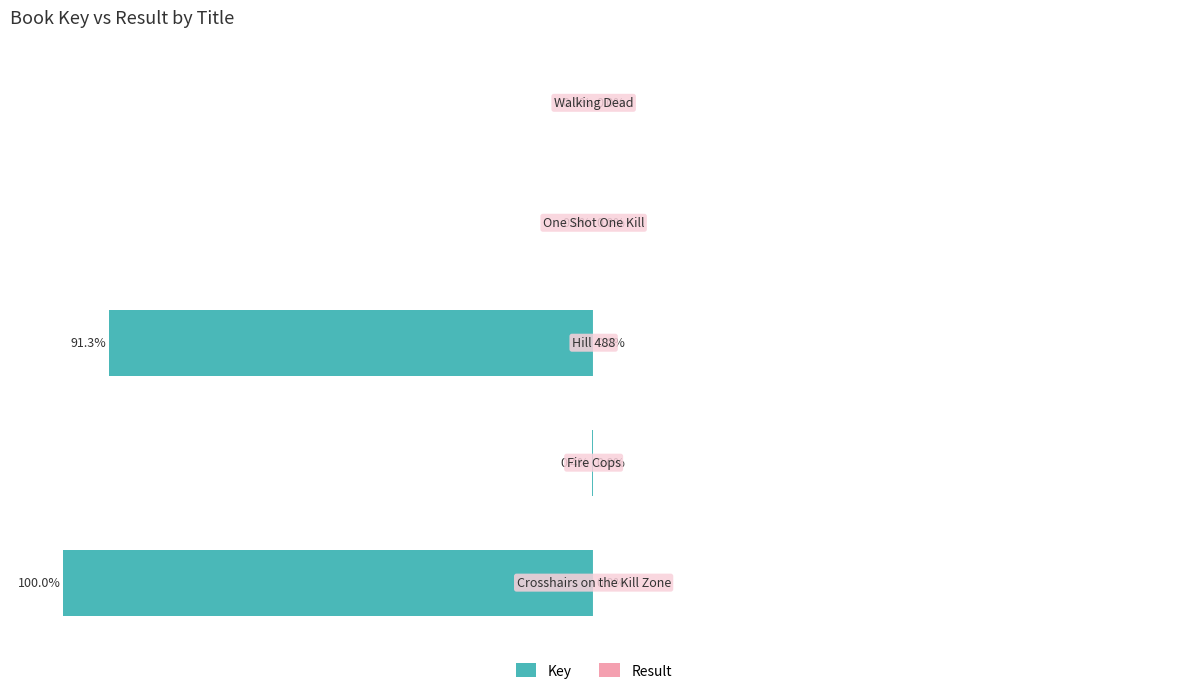

Between −125 and −50, which is larger?

−50